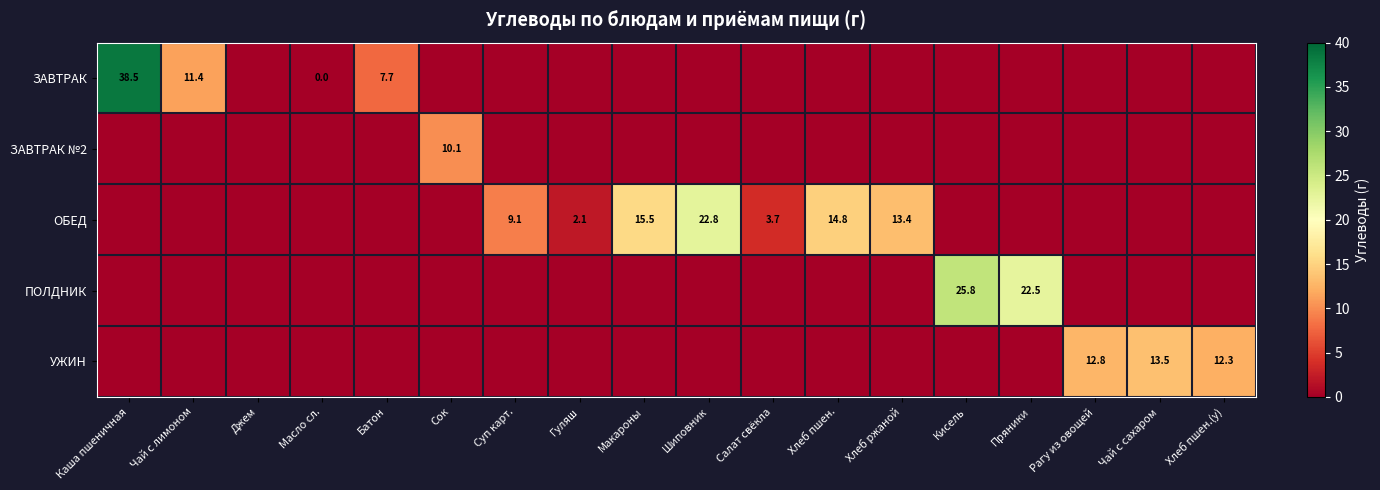

What is the sum of all ОБЕД values?

81.3